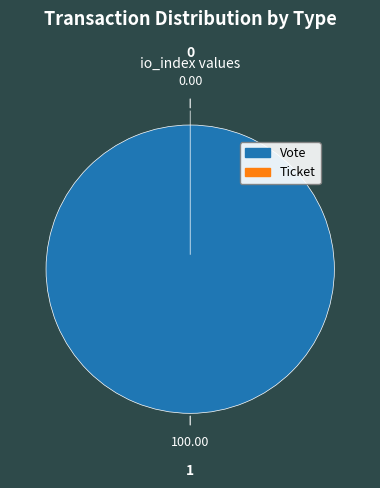

How many slices are in this pie chart?

2